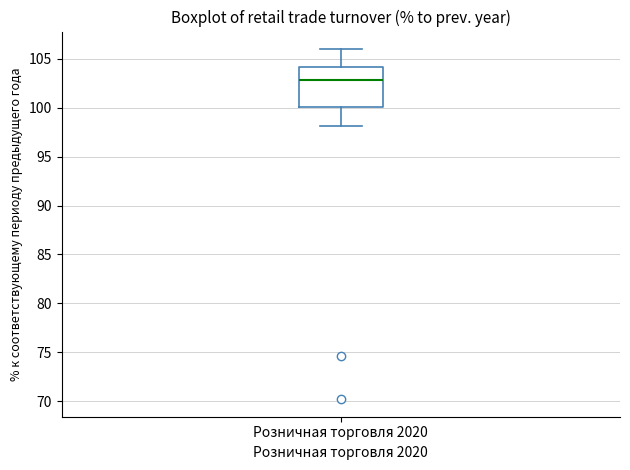

Where is the upper edge of the box for Розничная торговля 2020 on the y-axis? The values are not printed on the chart, so give them approximately, as read against the axis.

104